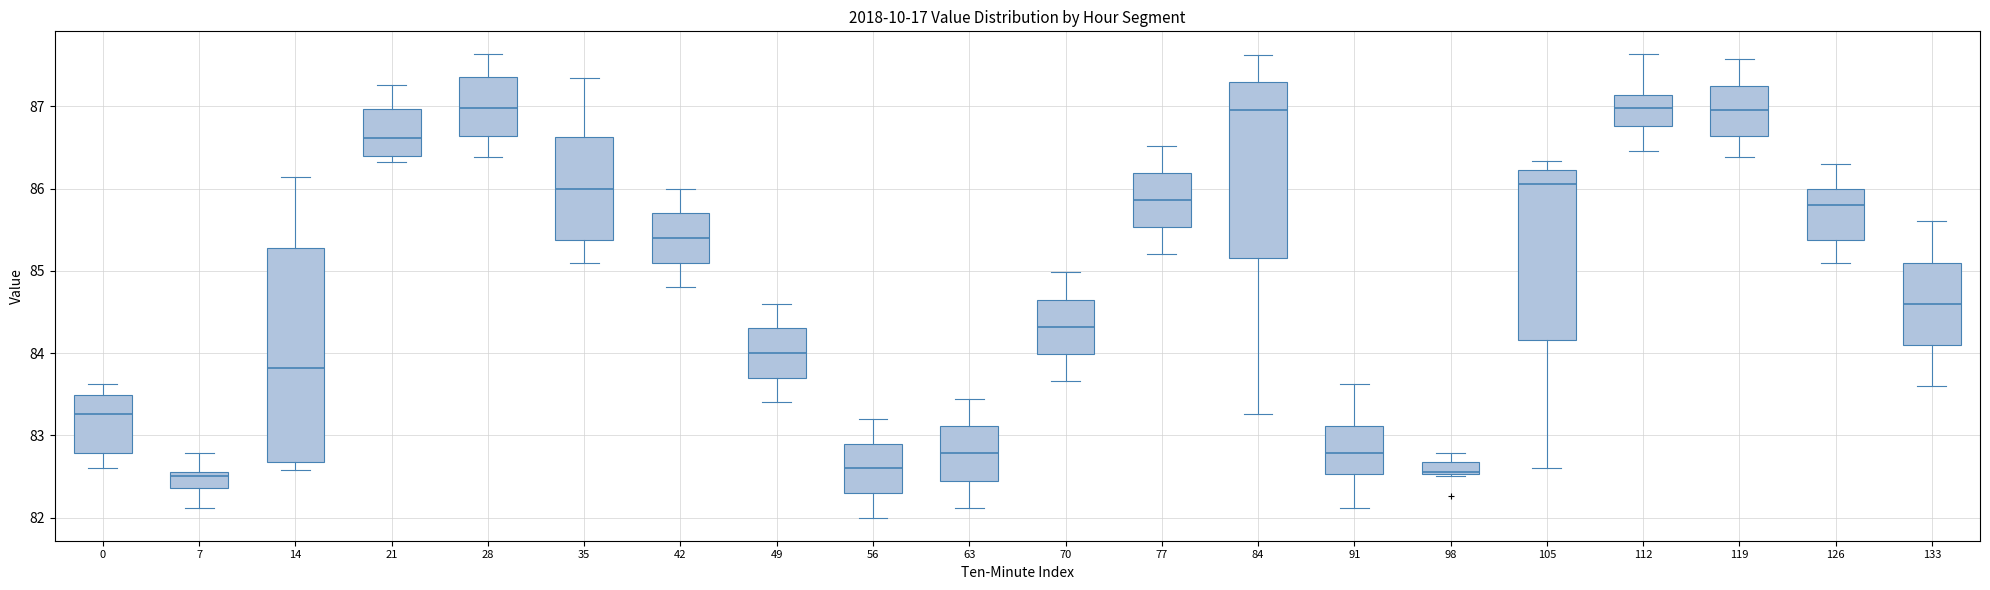

Where does the median line of the box at x = 21 sit on the y-axis? The values are not printed on the chart, so give them approximately, as read against the axis.

86.6